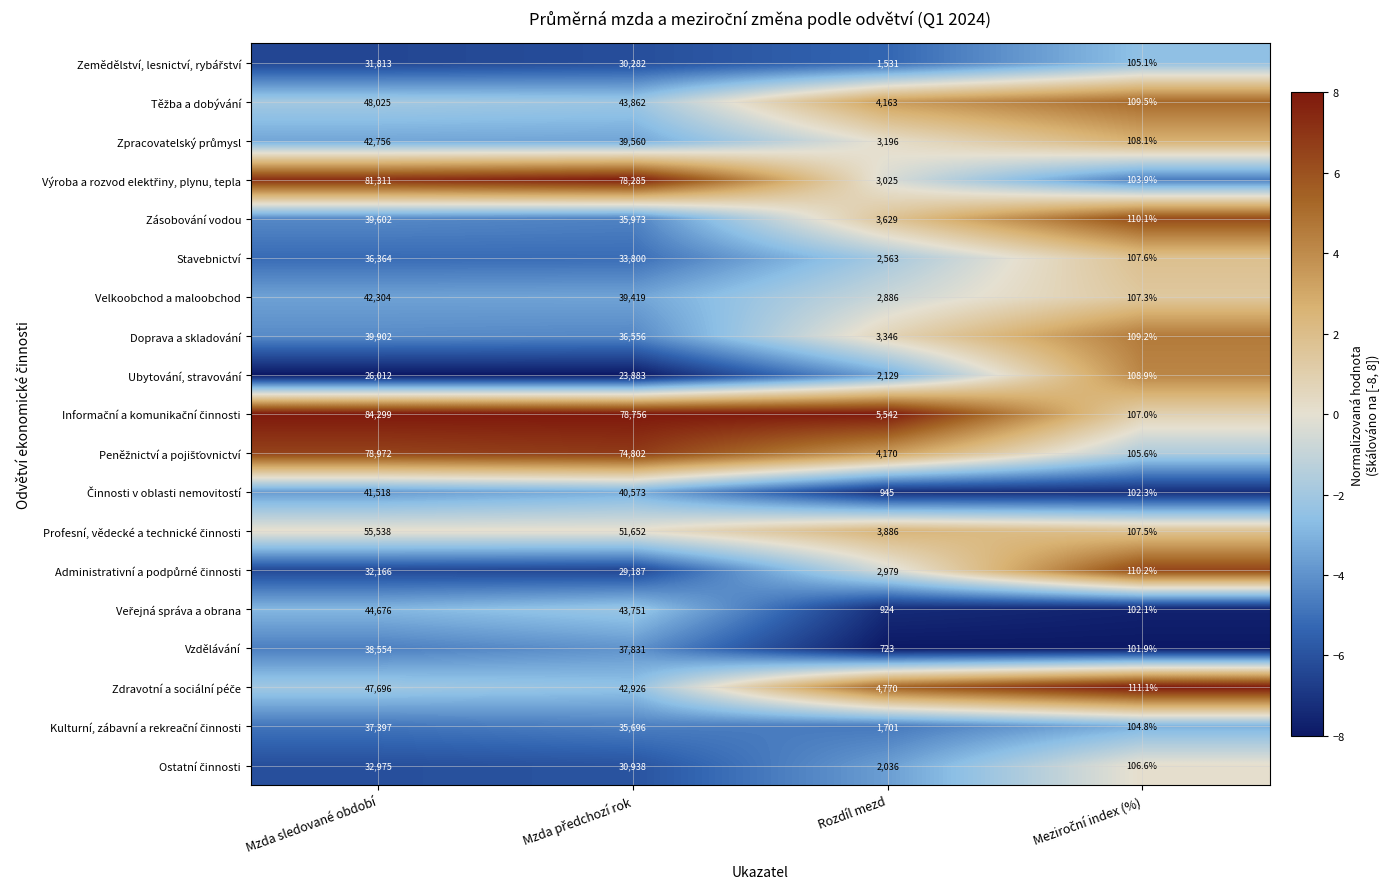

Is it true that Doprava a skladování equals 4889.4 at Rozdíl mezd?

False